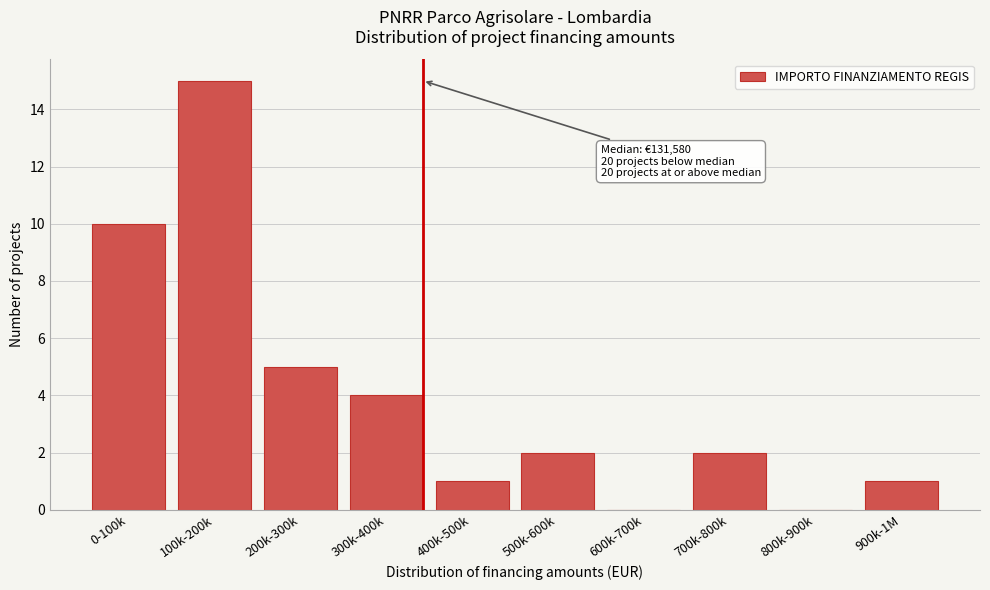

Reading right to left, list all the values displayed in this chart.

900k-1M=1	800k-900k=0	700k-800k=2	600k-700k=0	500k-600k=2	400k-500k=1	300k-400k=4	200k-300k=5	100k-200k=15	0-100k=10